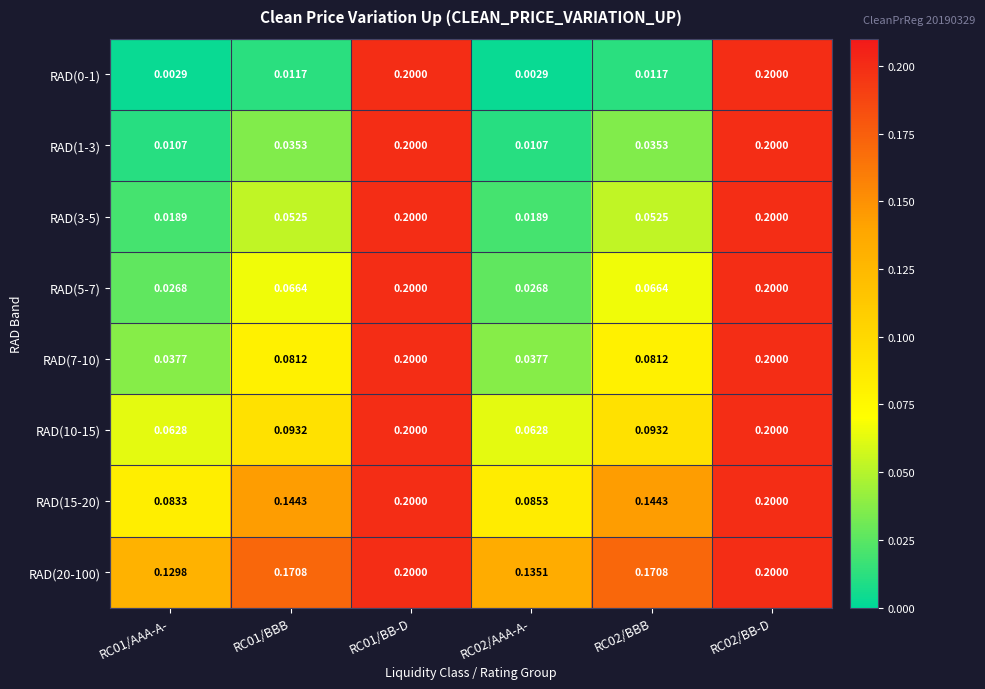

Is the value of RAD(5-7) at RC02/BB-D greater than the value of RAD(1-3) at RC01/AAA-A-?

Yes